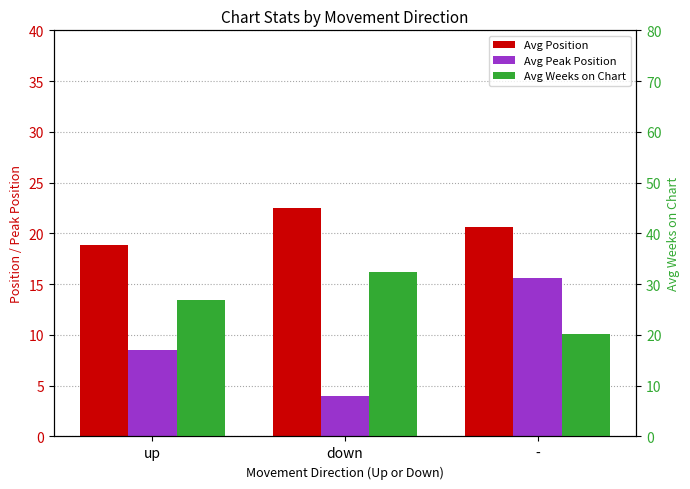

Which series has the widest spread of values?

Avg Weeks on Chart